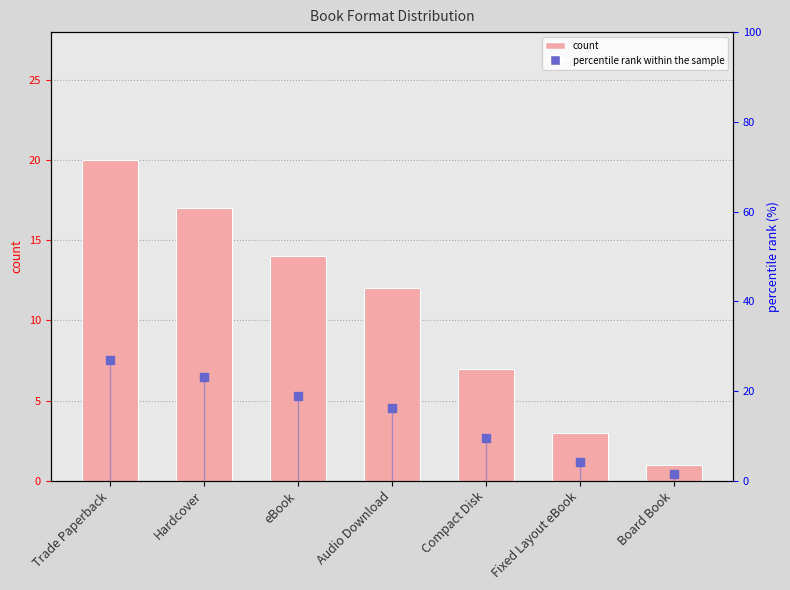

Which series has the largest total across all categories?

percentile rank within the sample